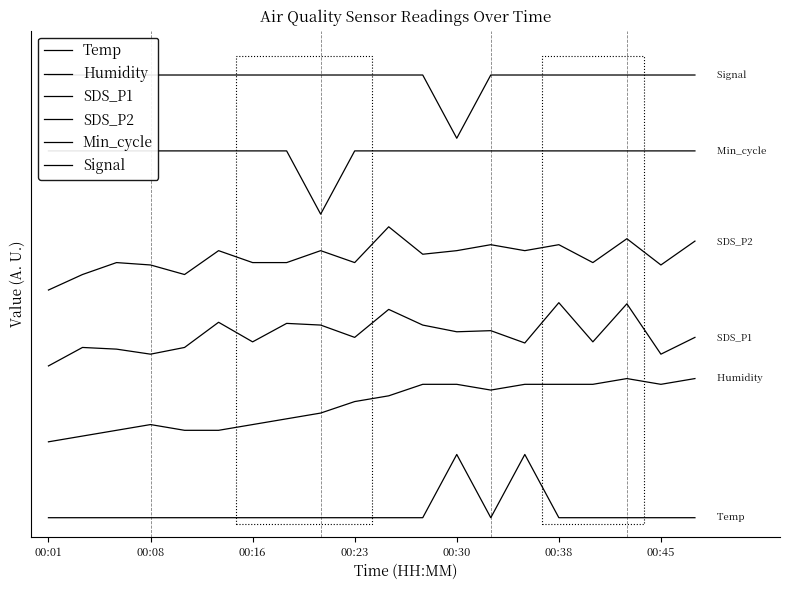

Is it true that SDS_P1 equals 3.4 at 00:38?

True